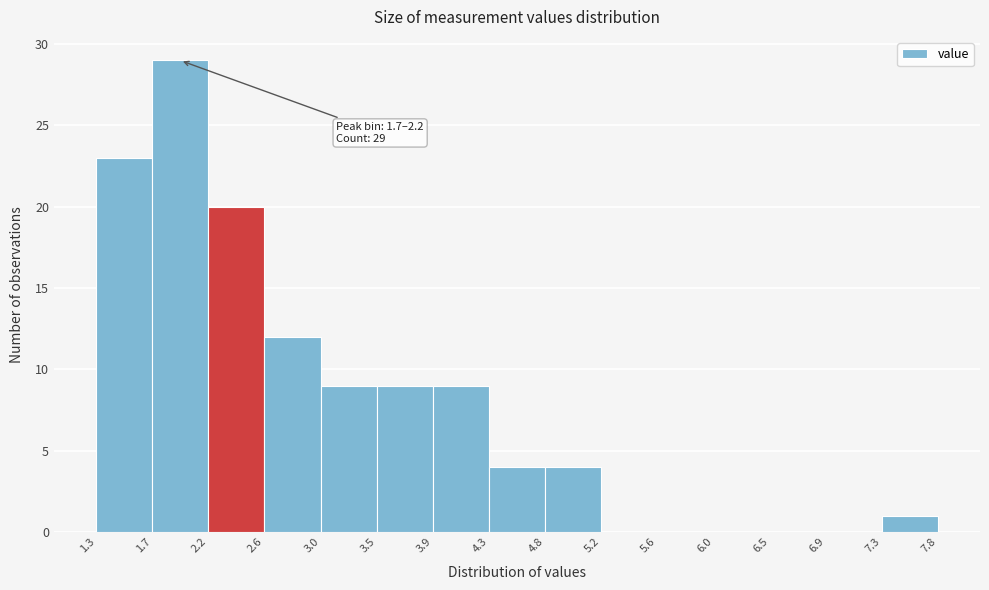

Over which range of the x-axis is the bar tallest?

1.7 to 2.2